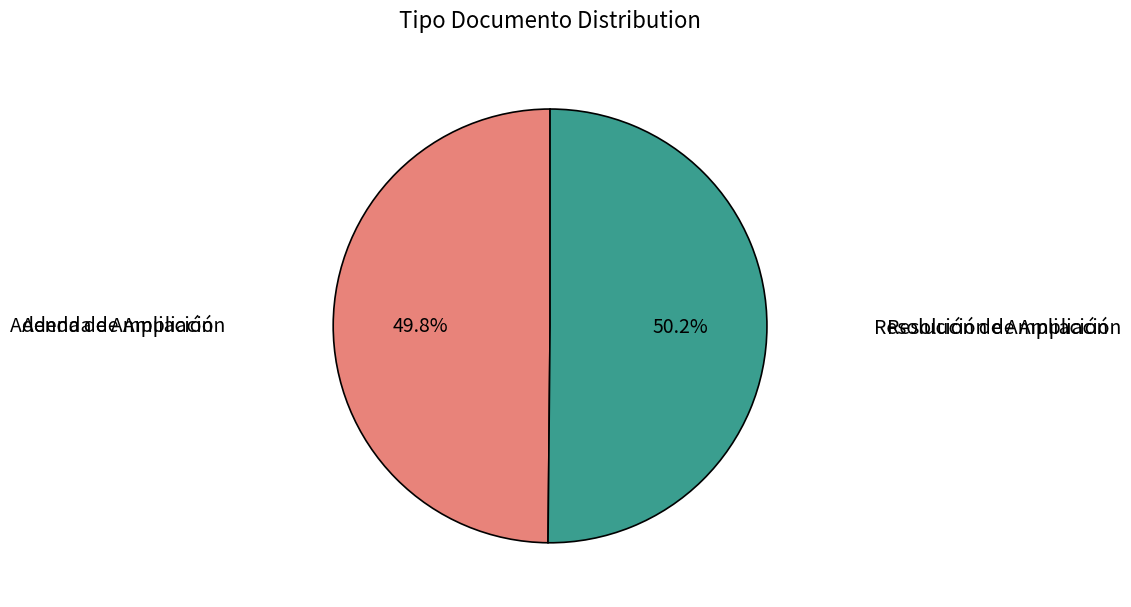

How many slices are in this pie chart?

2